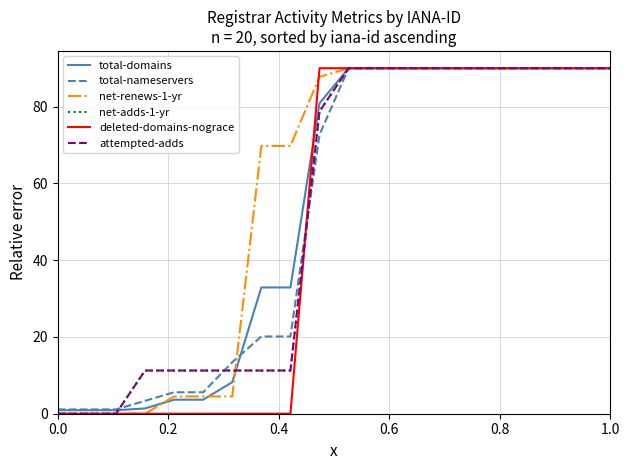

What is the difference between the second highest and minimum values in the total-nameservers series?

88.9